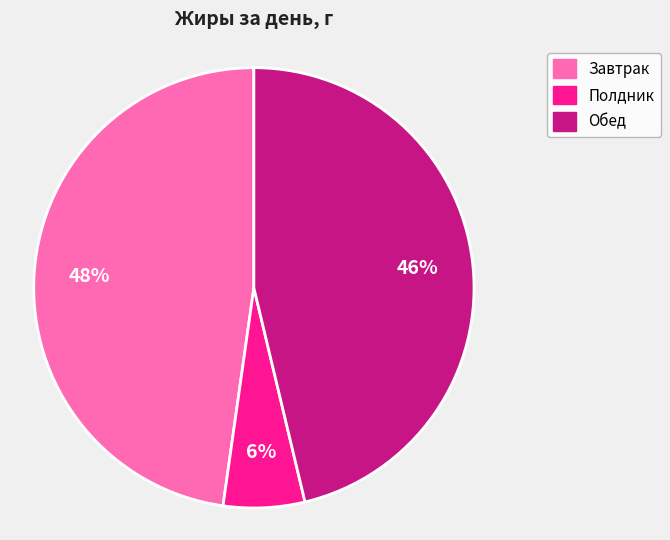

Is there a majority slice in this chart?

No